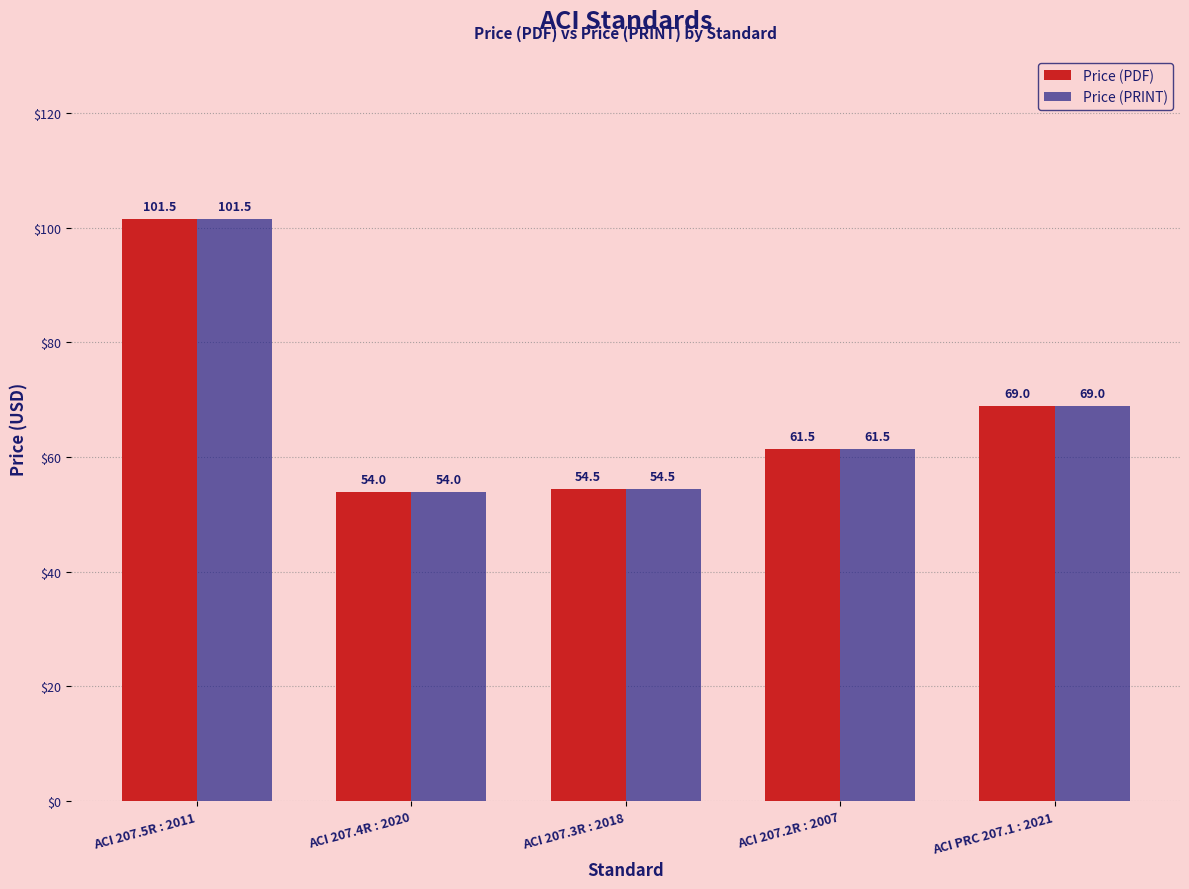

What is the label of the 4th bar from the left?

ACI 207.2R : 2007